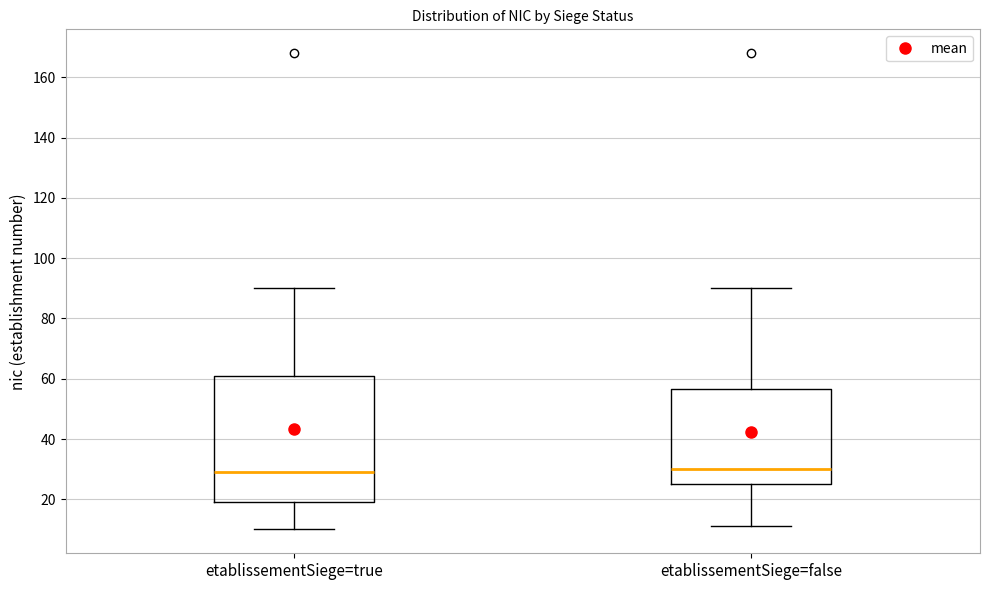

Reading left to right, read every box against the y-axis: the position of its median line, the range the box covers, and the ends of its whiskers. The values are not printed on the chart, so give them approximately, as read against the axis.

etablissementSiege=true: median 30, box 20 to 62, whiskers 10 to 90
etablissementSiege=false: median 30, box 26 to 56, whiskers 12 to 90